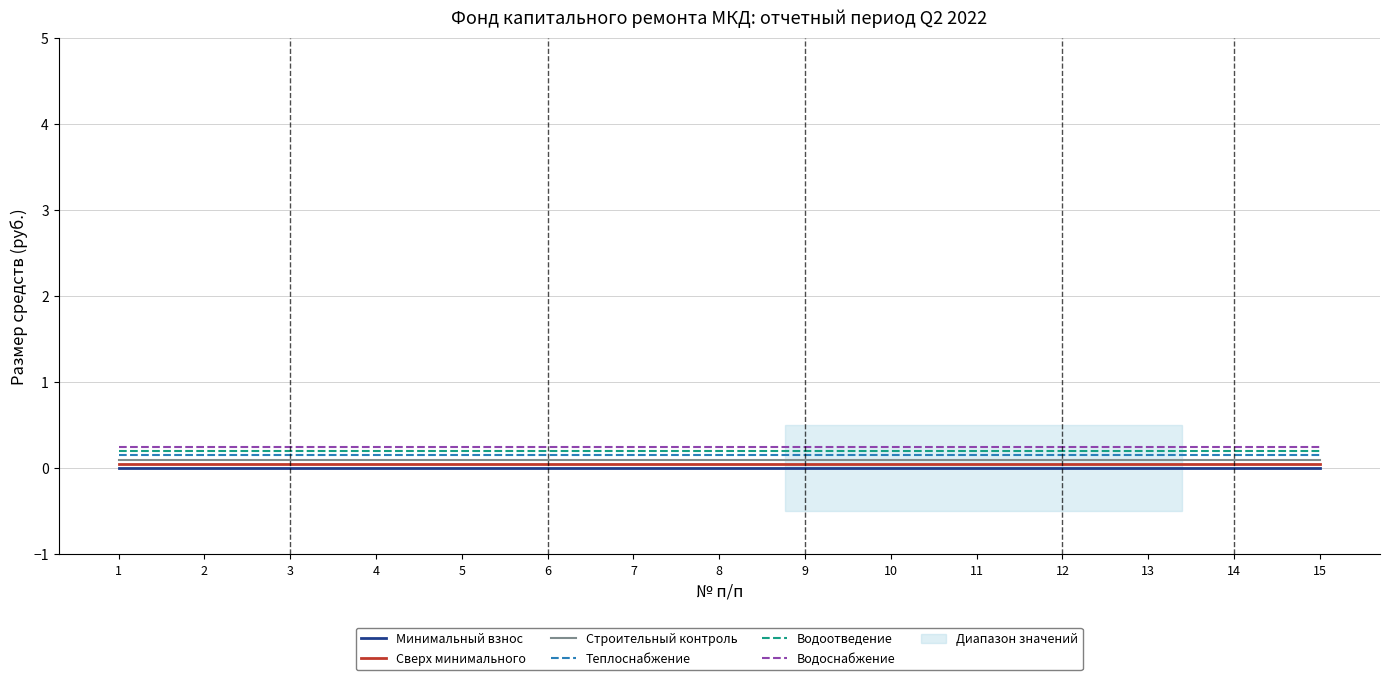

The value of Водоснабжение at 11 is 0.2. True or false?

True